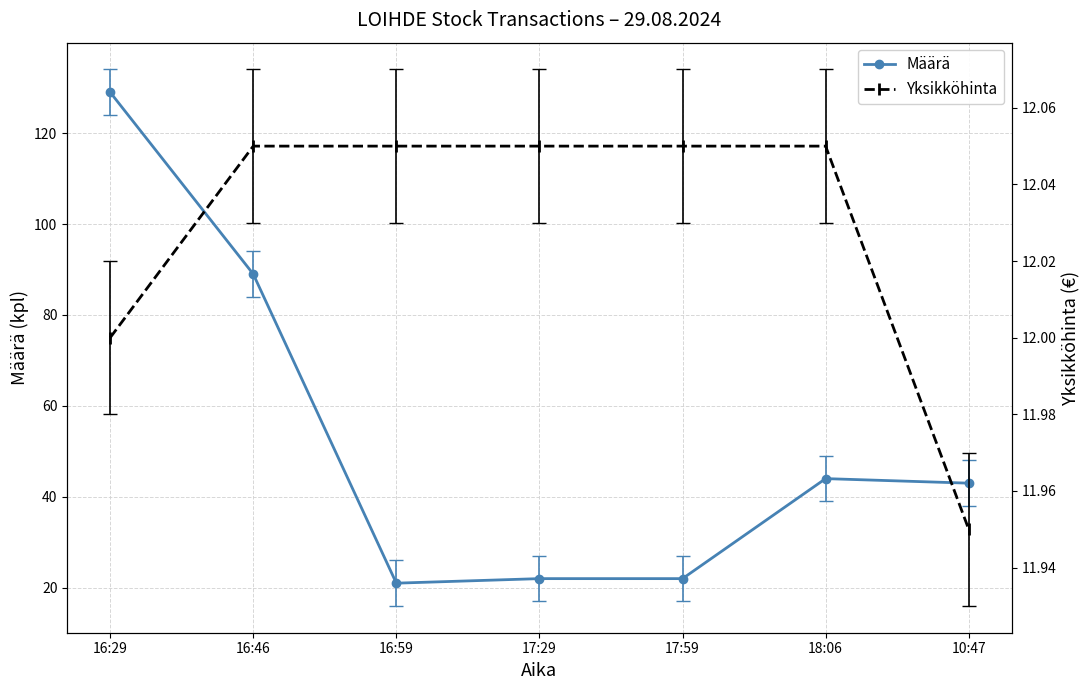

What is the label of the 7th point from the right?

16:29